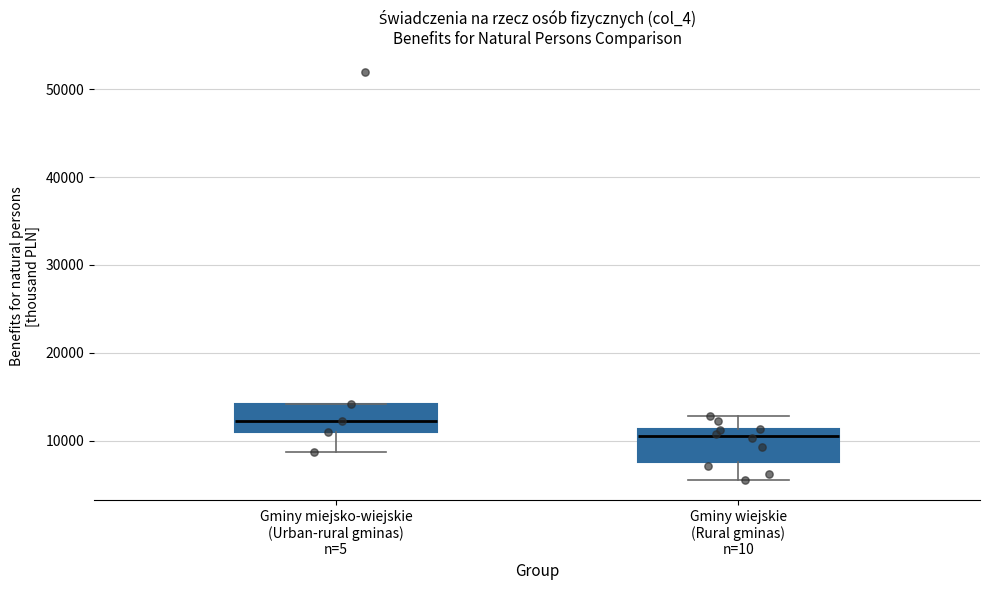

Where is the lower edge of the box for Gminy wiejskie (Rural gminas) n=10 on the y-axis? The values are not printed on the chart, so give them approximately, as read against the axis.

8000